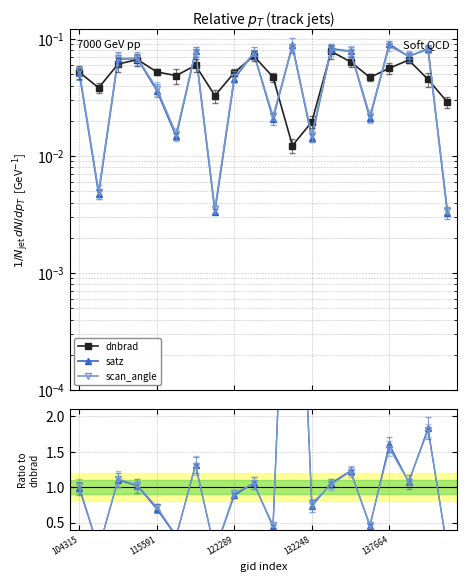

Which has a higher value, 7 or 122289?

122289